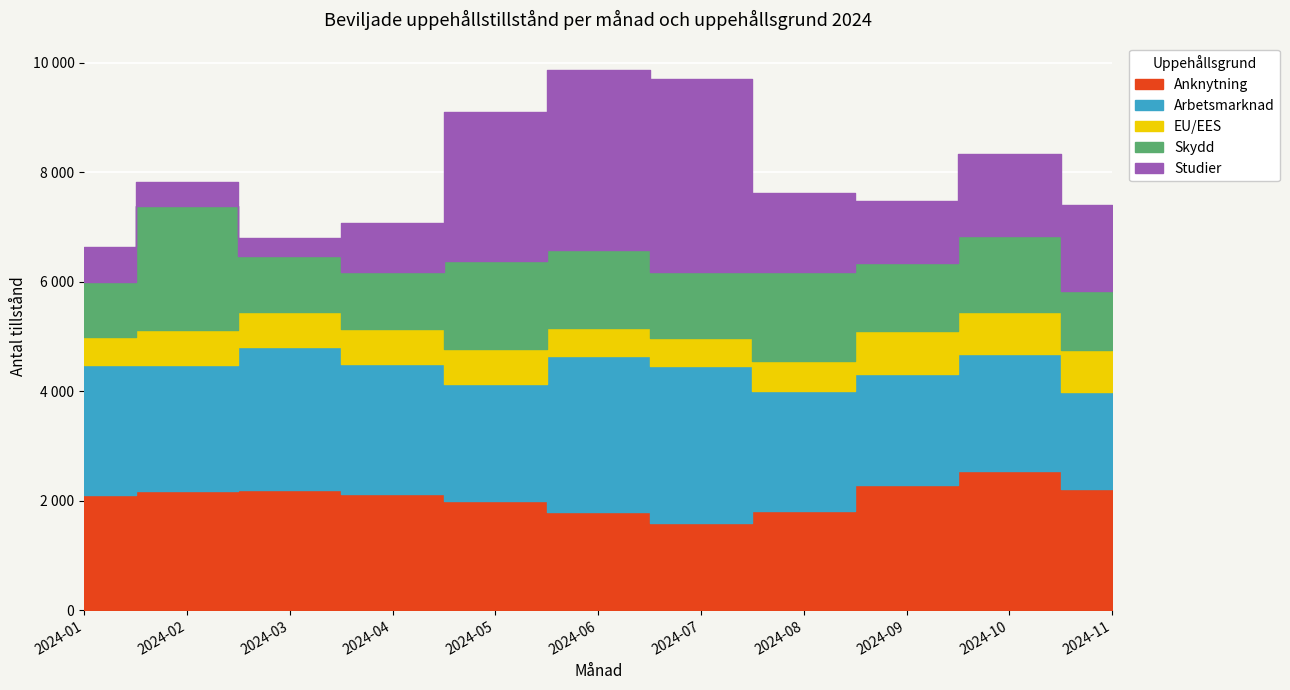

How many lines are shown in the chart?

5